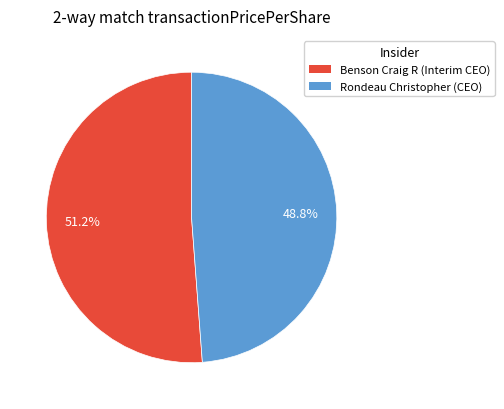

Count the number of slices in the pie.

2